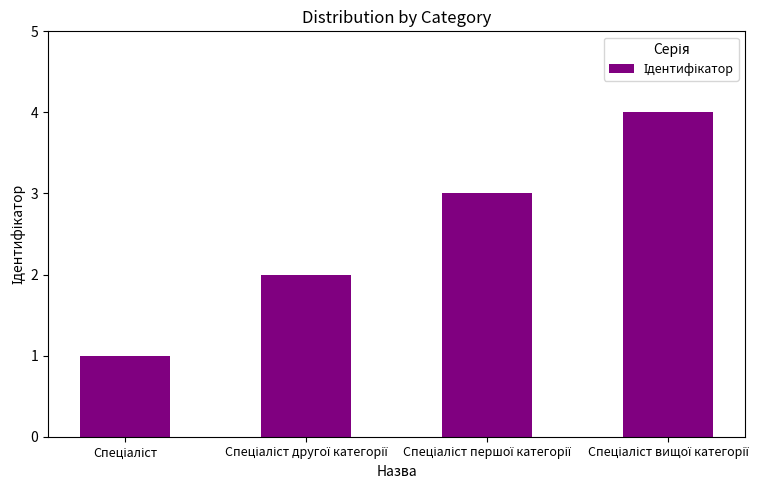

What is the difference between the maximum and minimum values?

3